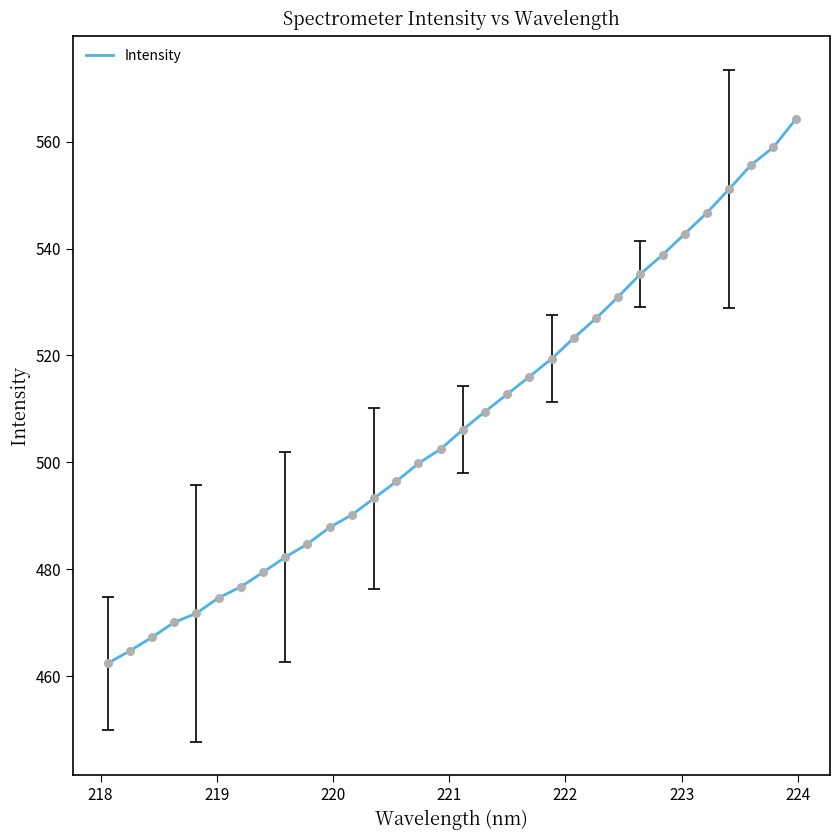

What is the greatest value displayed?

564.2